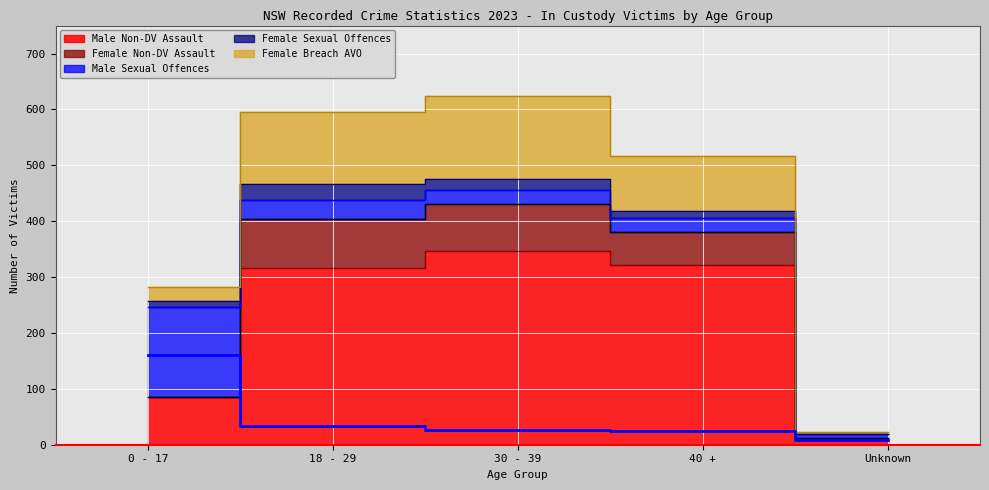

Which series has the largest range (max minus min)?

Male Non-DV Assault